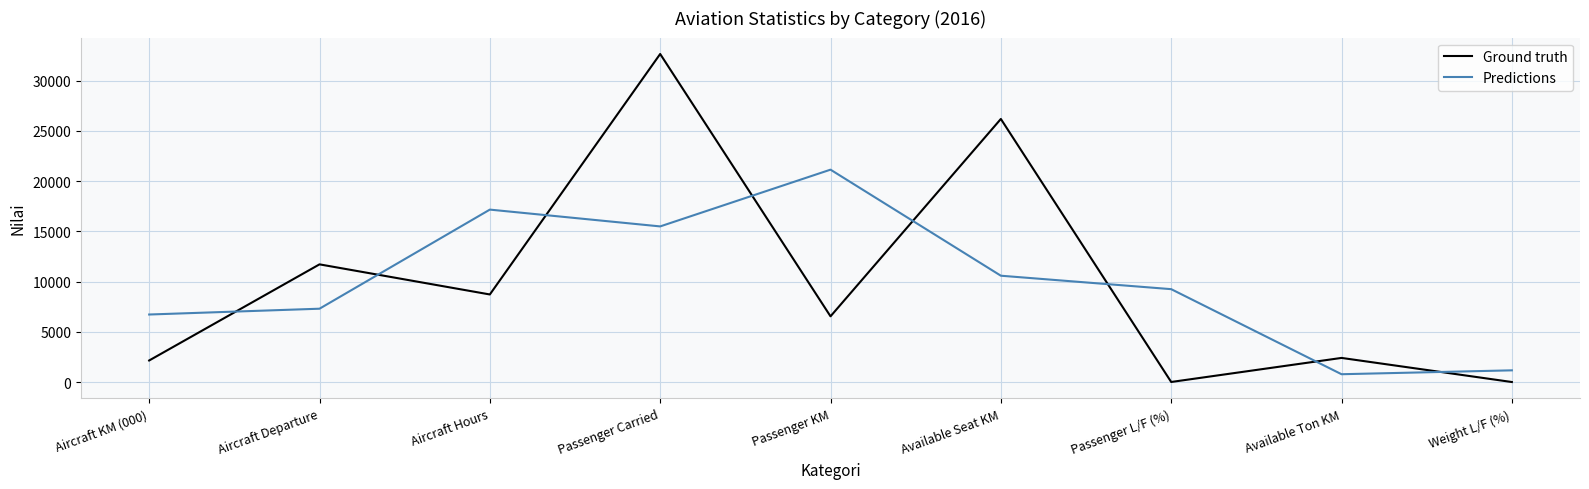

Rank the series by their maximum value, from lowest to highest.

Predictions, Ground truth